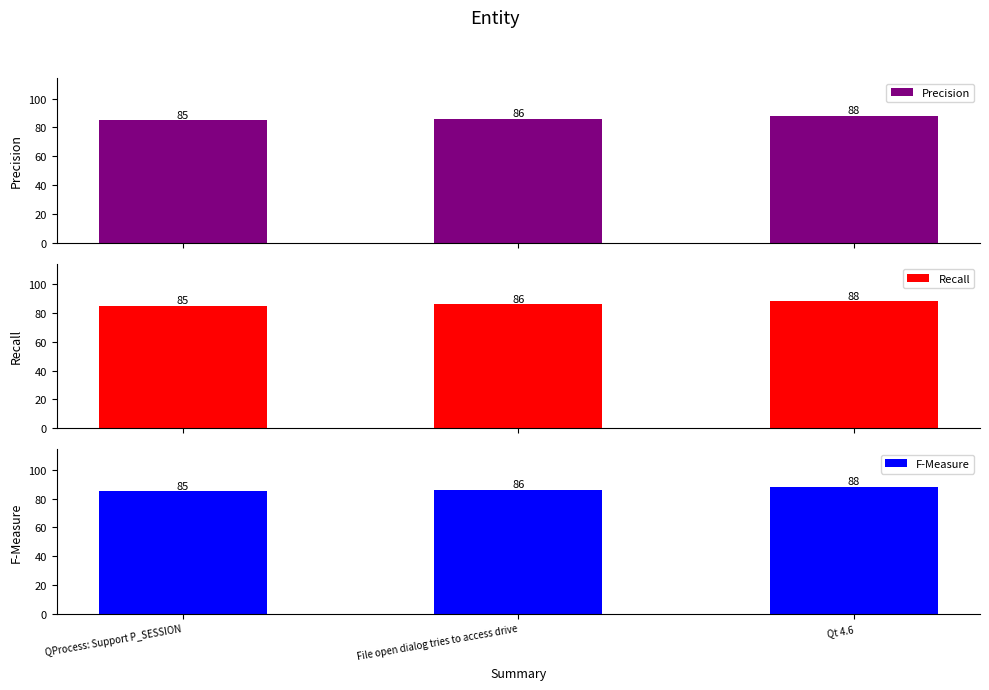

What is the difference between the maximum and minimum values in the Precision series?

3